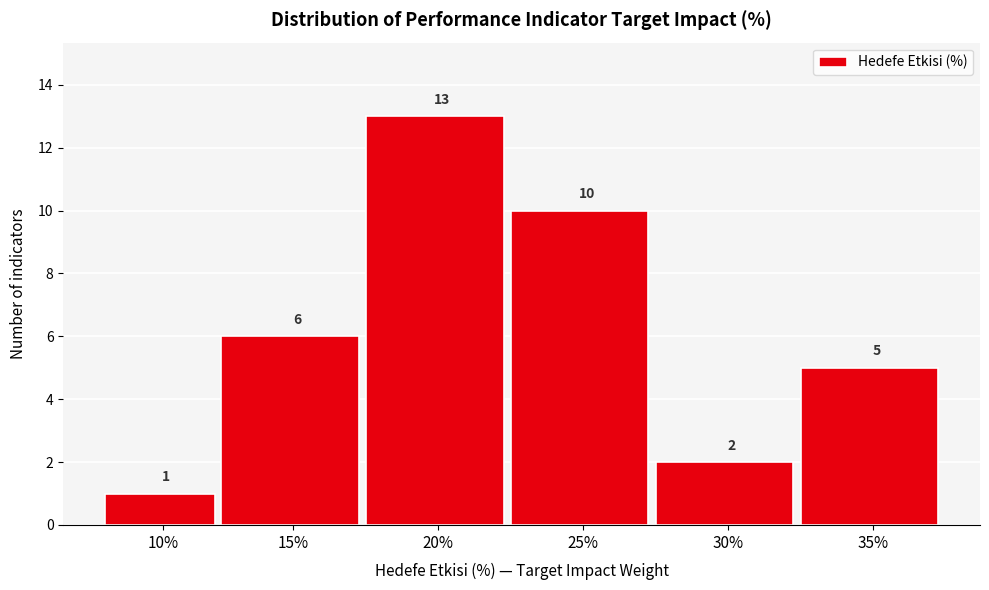

Reading left to right, transcribe all the data shown in this chart.

10%=1	15%=6	20%=13	25%=10	30%=2	35%=5